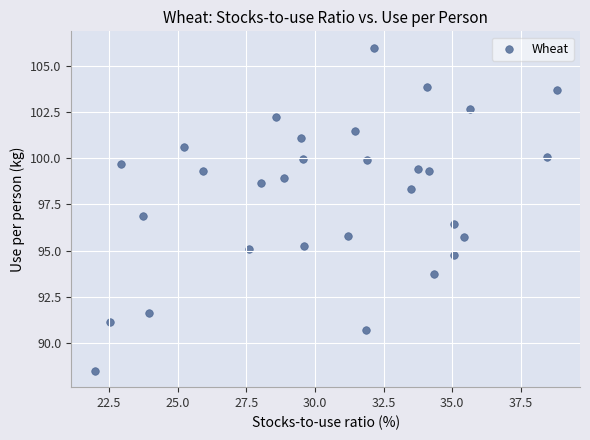

What is the range of X values (max minus min)?

16.8